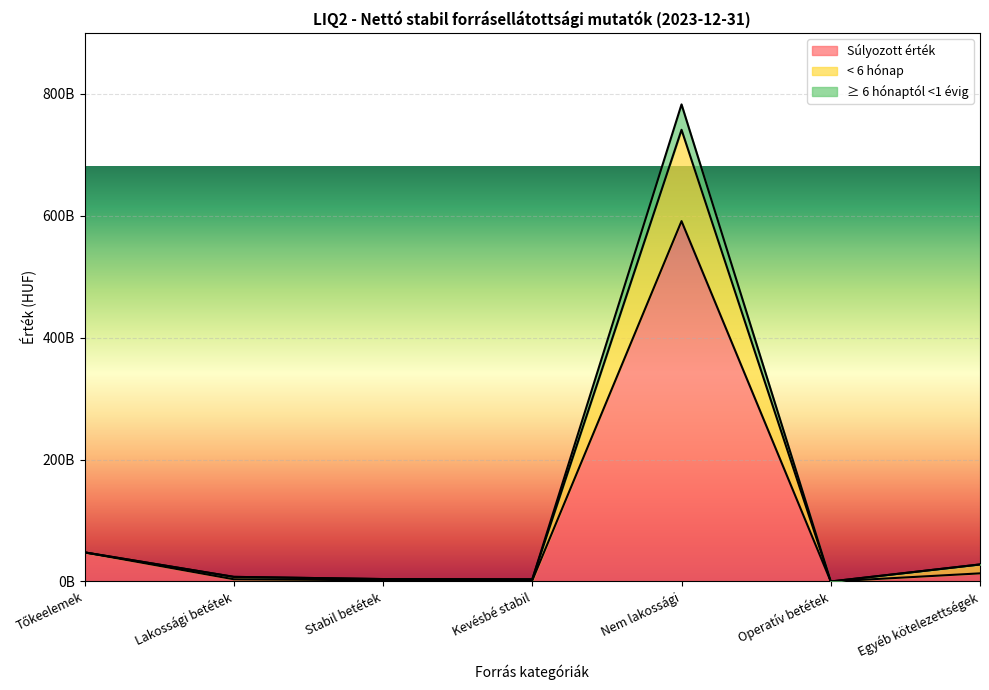

What is the sum of all ≥ 6 hónaptól <1 évig values?

832192198307.6